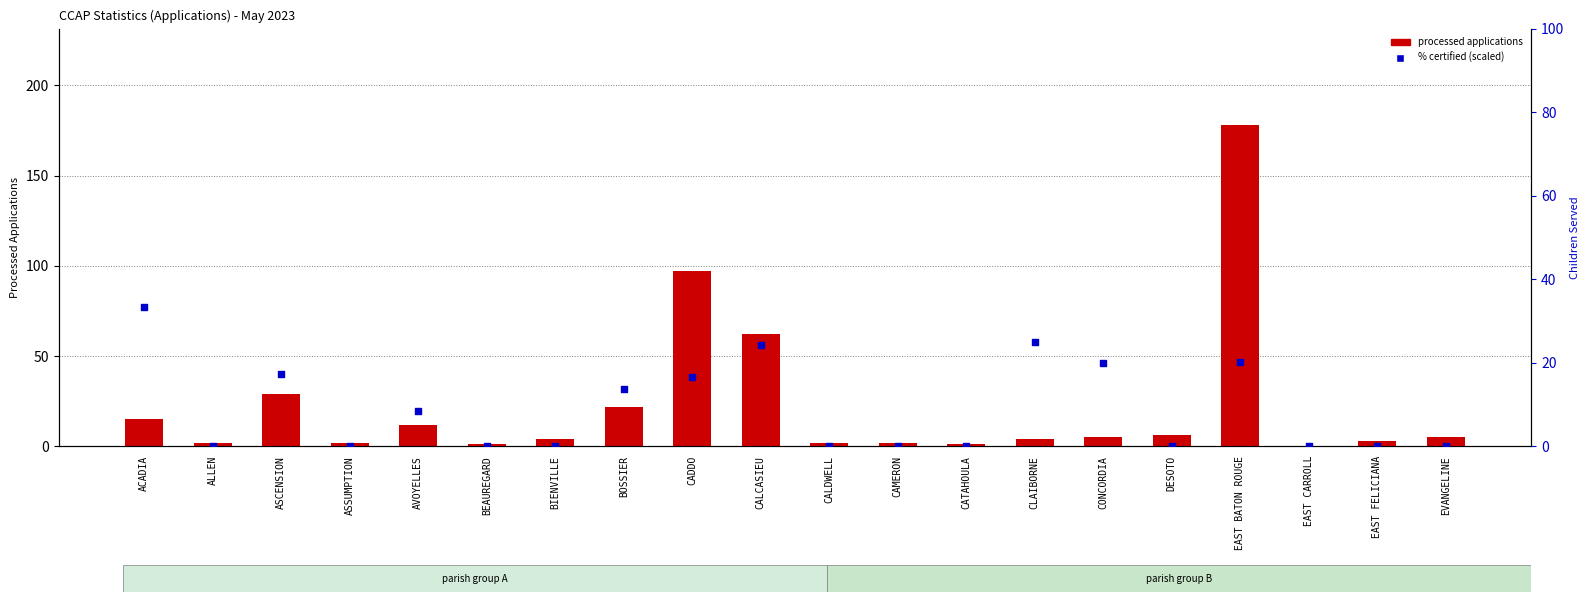

Which series contains the highest Y value?

processed applications